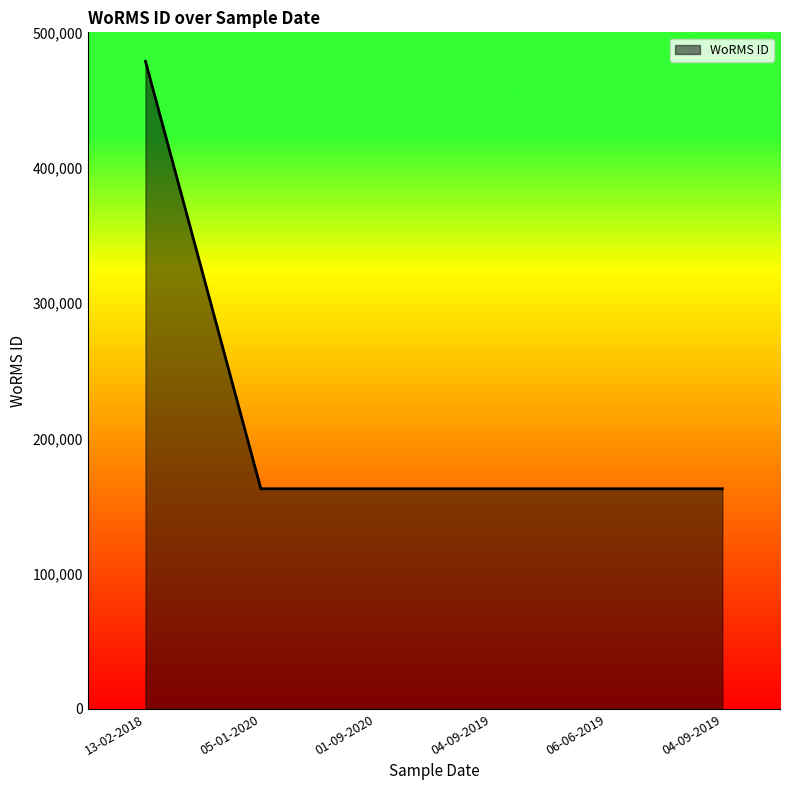

Reading left to right, extract all data points from this chart.

13-02-2018=478557	05-01-2020=162728	01-09-2020=162728	04-09-2019=162728	06-06-2019=162728	04-09-2019=162728